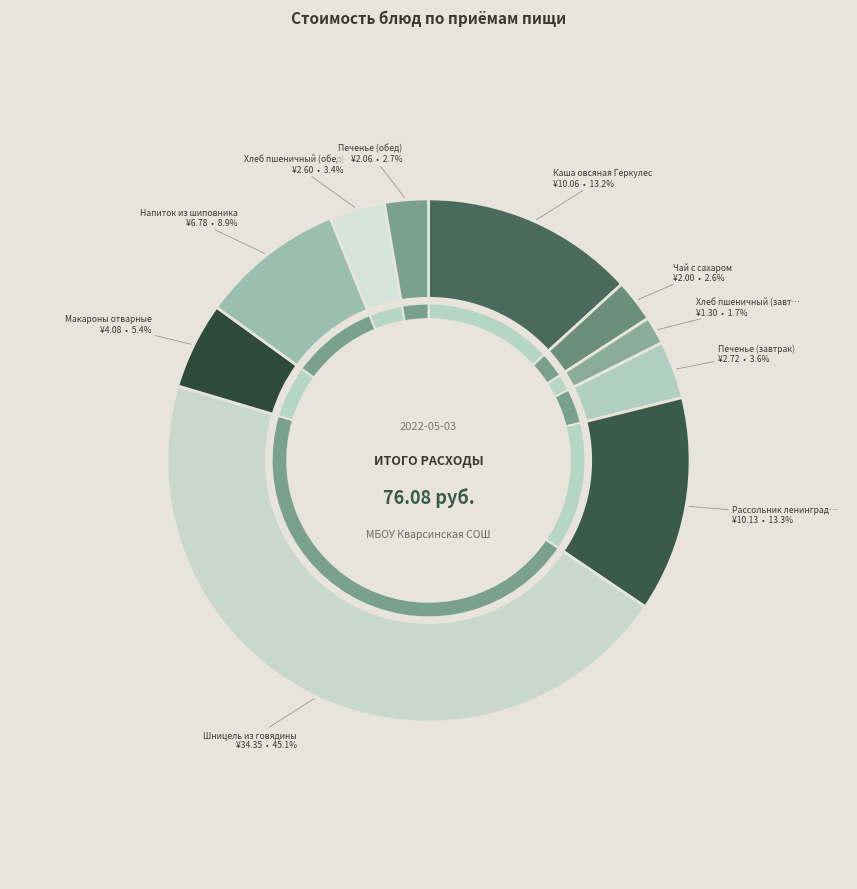

True or false: Чай с сахаром accounts for 17% of the total.

False